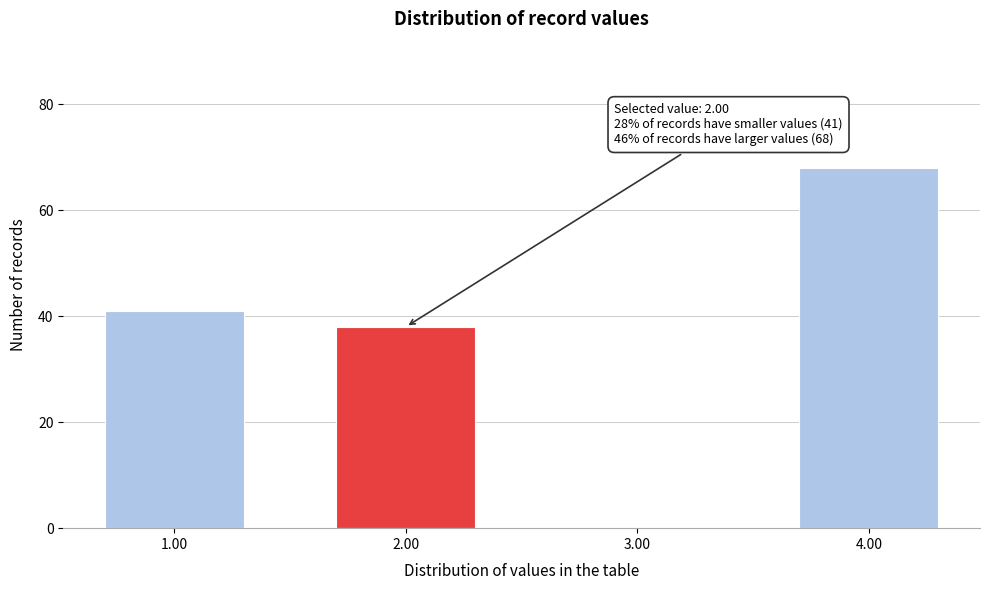

Reading right to left, extract all data points from this chart.

4.00=68	3.00=0	2.00=38	1.00=41